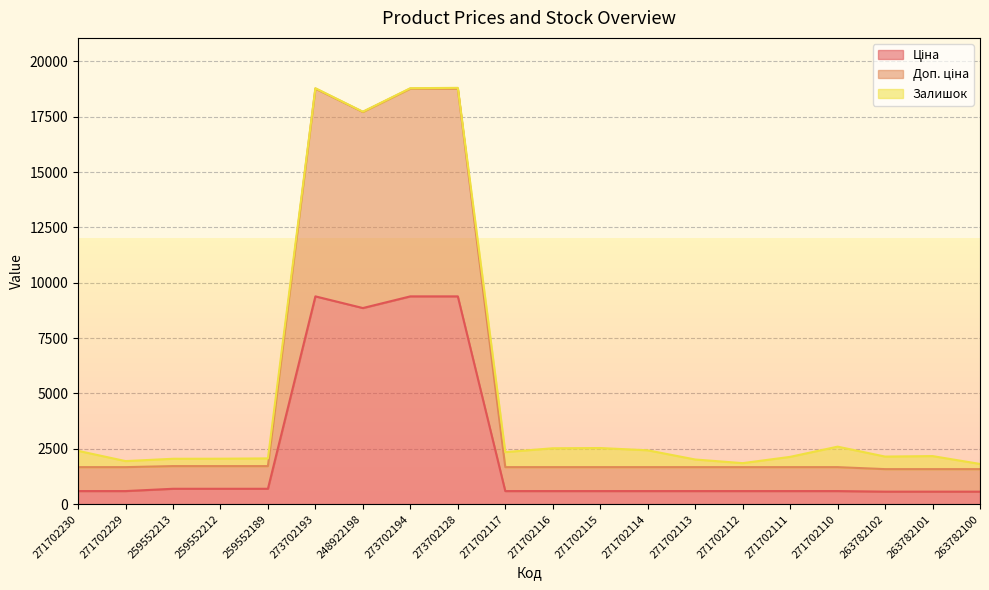

In Ціна, how many points are lower than both neighbors (excluding endpoints)?

1